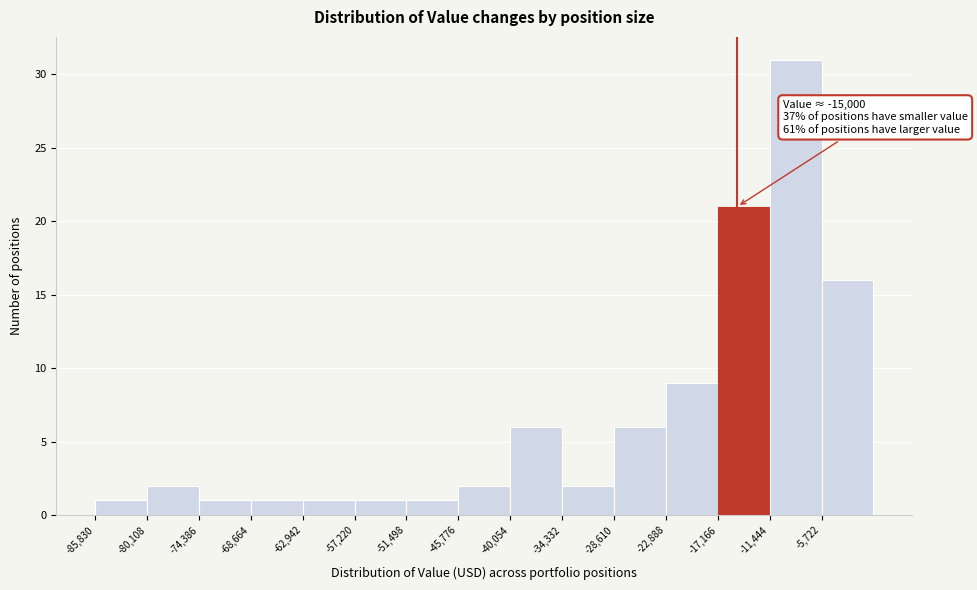

Which range on the x-axis has the tallest bar?

-11000 to -6000